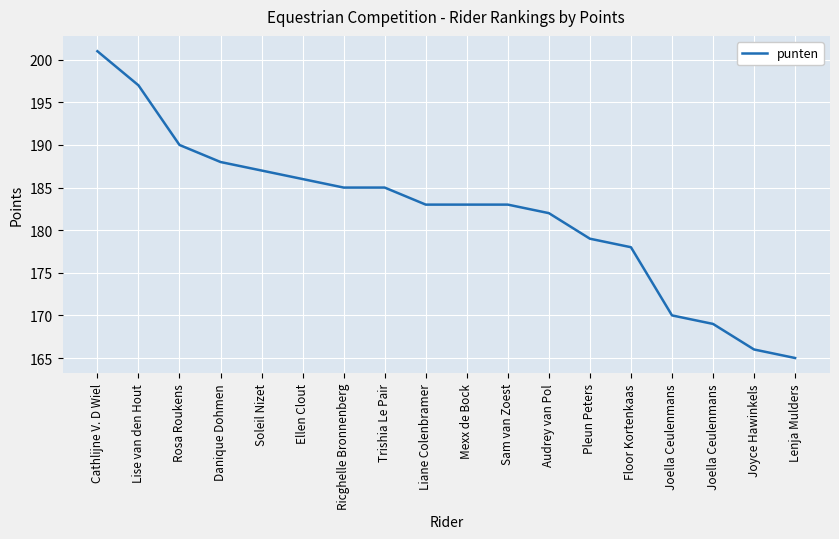

Rank the categories by value from lowest to highest.

Lenja Mulders, Joyce Hawinkels, Joella Ceulenmans, Joella Ceulenmans, Floor Kortenkaas, Pleun Peters, Audrey van Pol, Liane Colenbramer, Mexx de Bock, Sam van Zoest, Ricghelle Bronnenberg, Trishia Le Pair, Ellen Clout, Soleil Nizet, Danique Dohmen, Rosa Roukens, Lise van den Hout, Cathlijne V. D Wiel